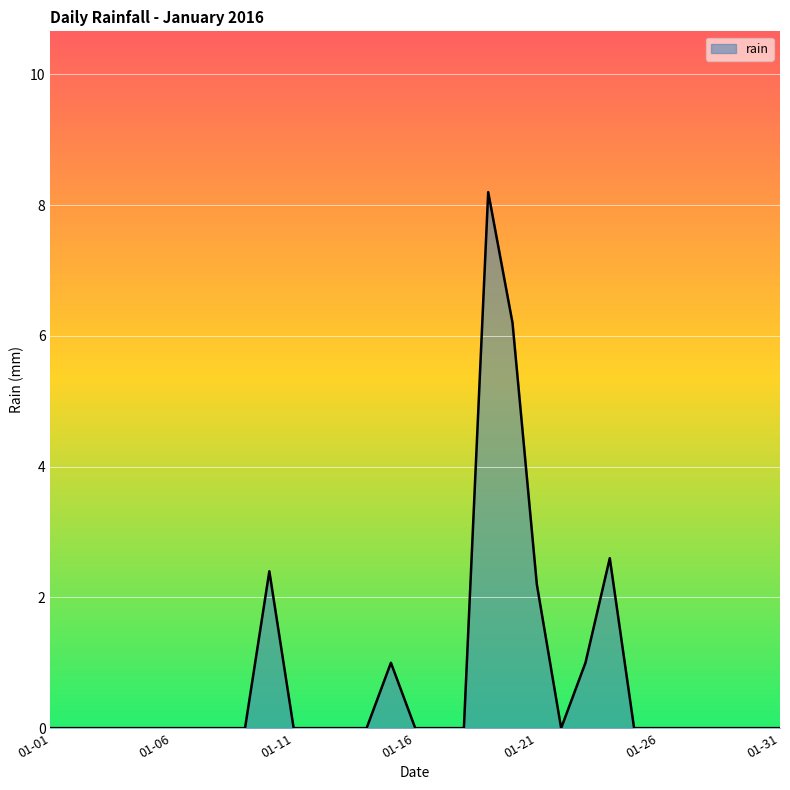

Reading left to right, transcribe all the data shown in this chart.

0.0	0.0	0.0	0.0	0.0	0.0	0.0	0.0	0.0	2.4	0.0	0.0	0.0	0.0	1.0	0.0	0.0	0.0	8.2	6.2	2.2	0.0	1.0	2.6	0.0	0.0	0.0	0.0	0.0	0.0	0.0